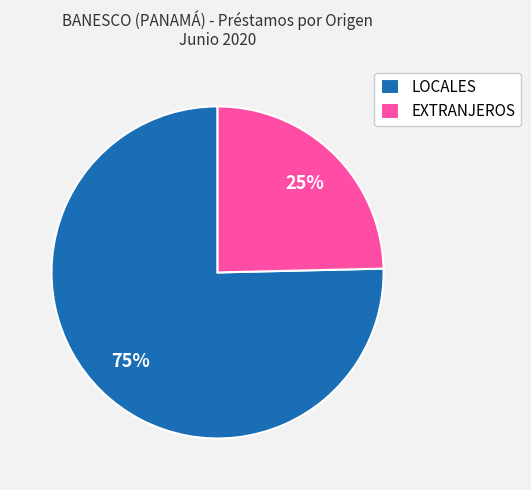

How many segments does this pie chart have?

2